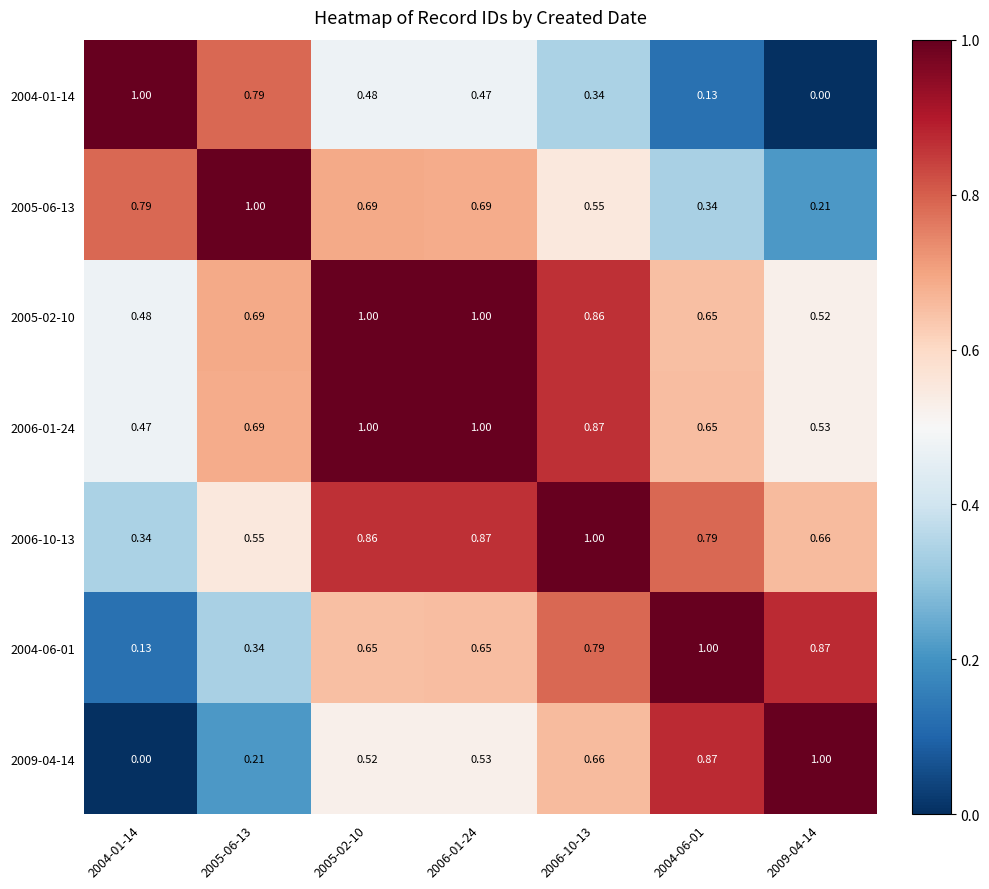

Is the value of 2005-06-13 at 2004-06-01 greater than the value of 2006-01-24 at 2005-06-13?

No